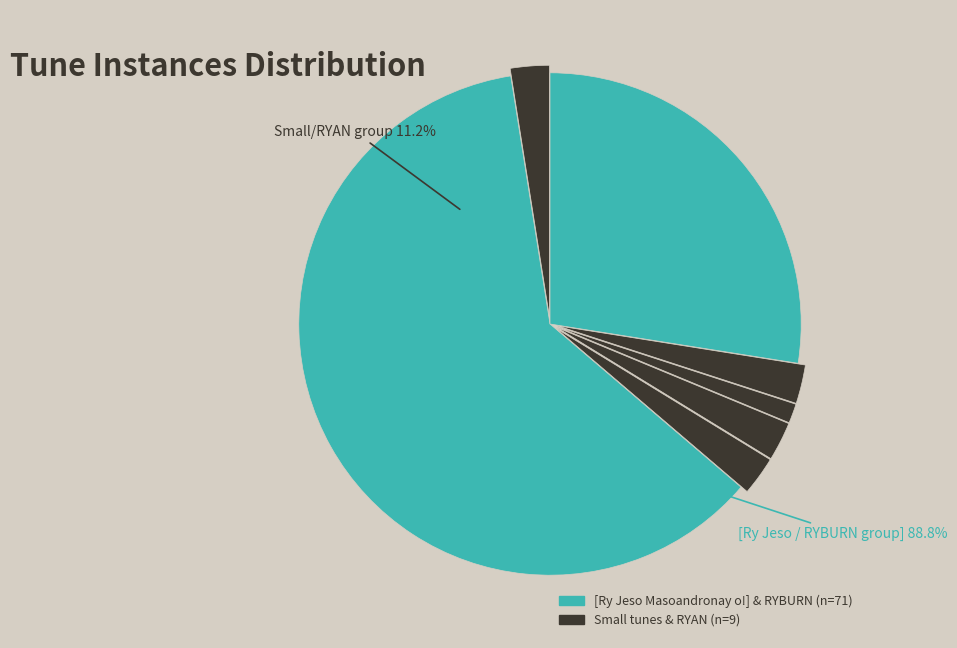

Count the number of slices in the pie.

7